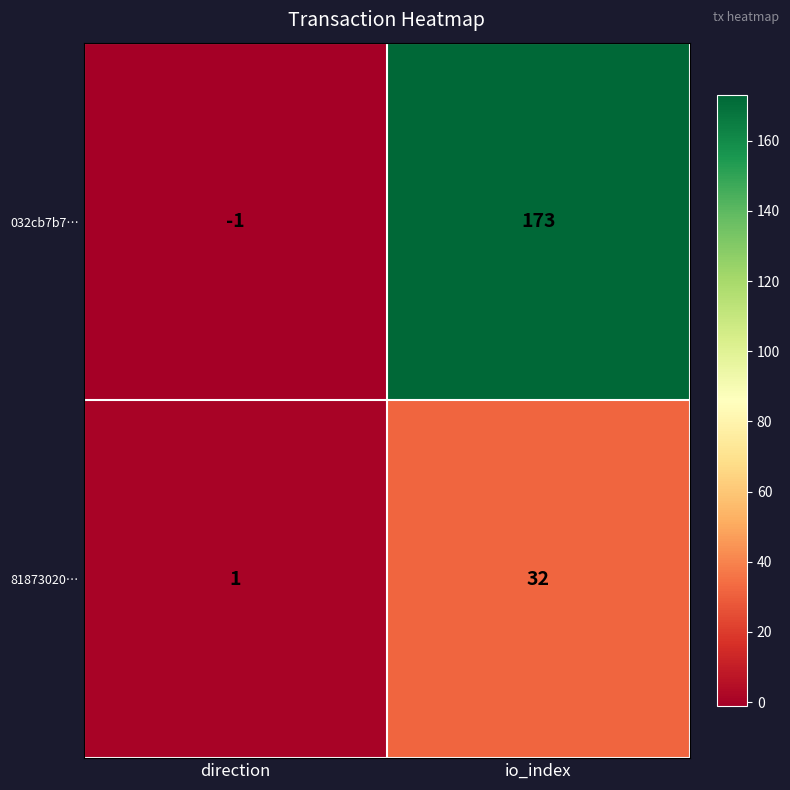

True or false: 032cb7b7… has a value of -1 at direction.

True